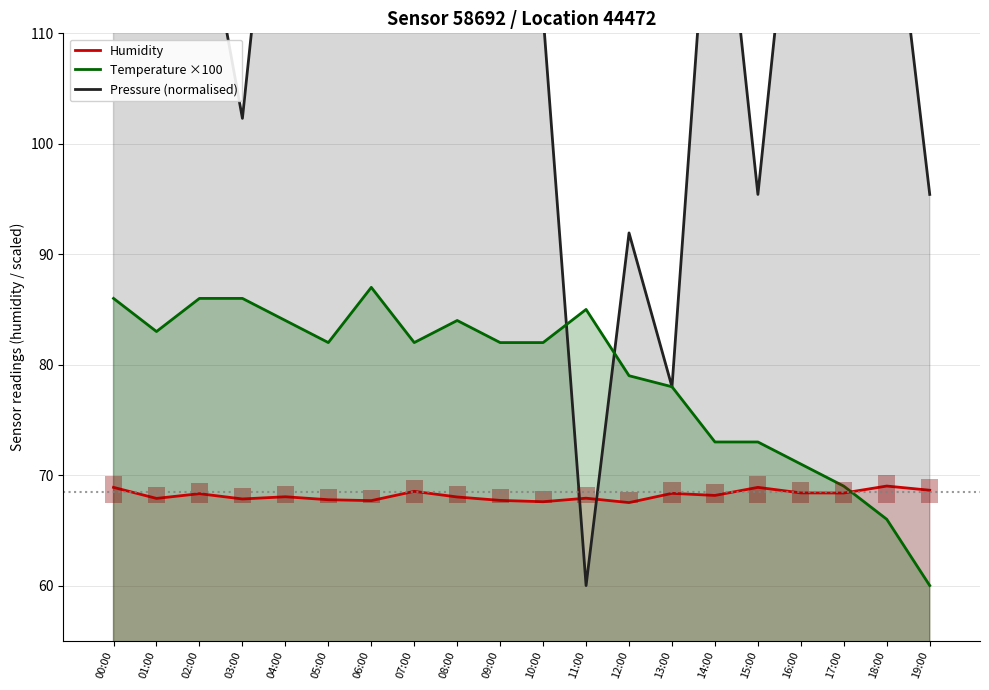

At which category does the chart reach its minimum across all series?

19:00